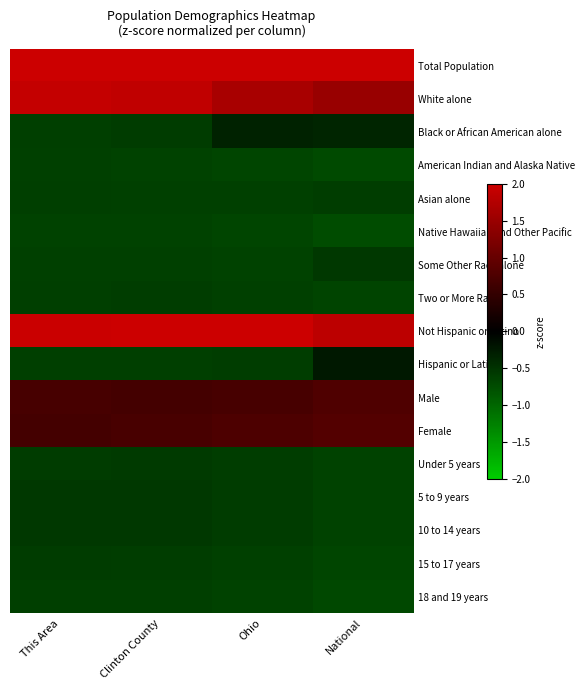

Which series has the largest total across all categories?

Total Population